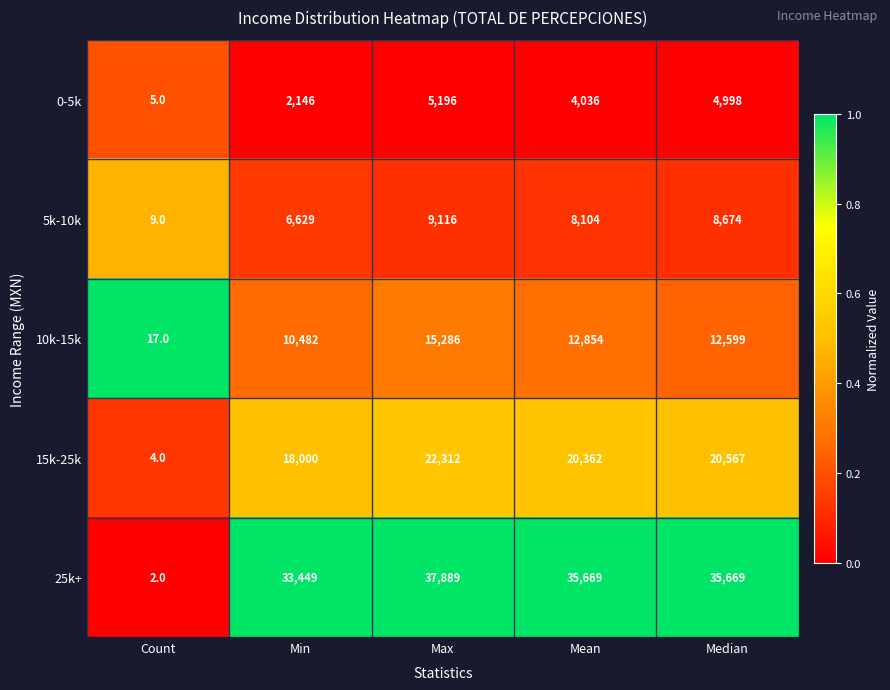

What is the greatest value displayed?

37889